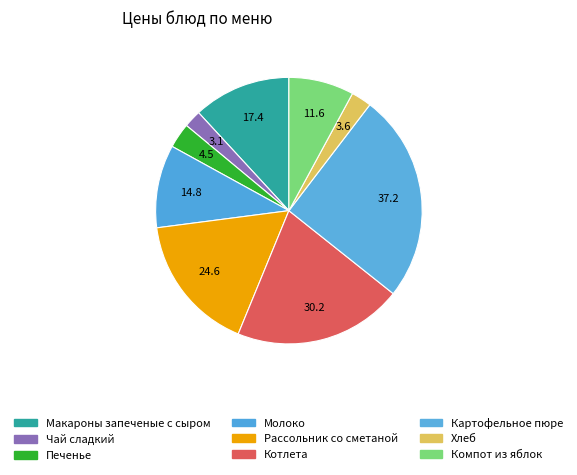

How many segments does this pie chart have?

9